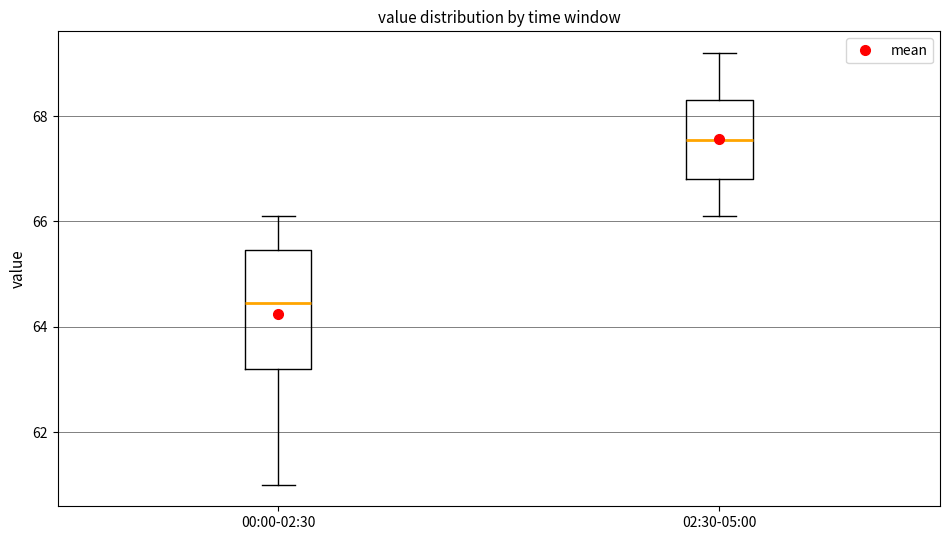

Reading left to right, read every box against the y-axis: the position of its median line, the range the box covers, and the ends of its whiskers. The values are not printed on the chart, so give them approximately, as read against the axis.

00:00-02:30: median 64.4, box 63.2 to 65.4, whiskers 61.0 to 66.2
02:30-05:00: median 67.6, box 66.8 to 68.4, whiskers 66.2 to 69.2